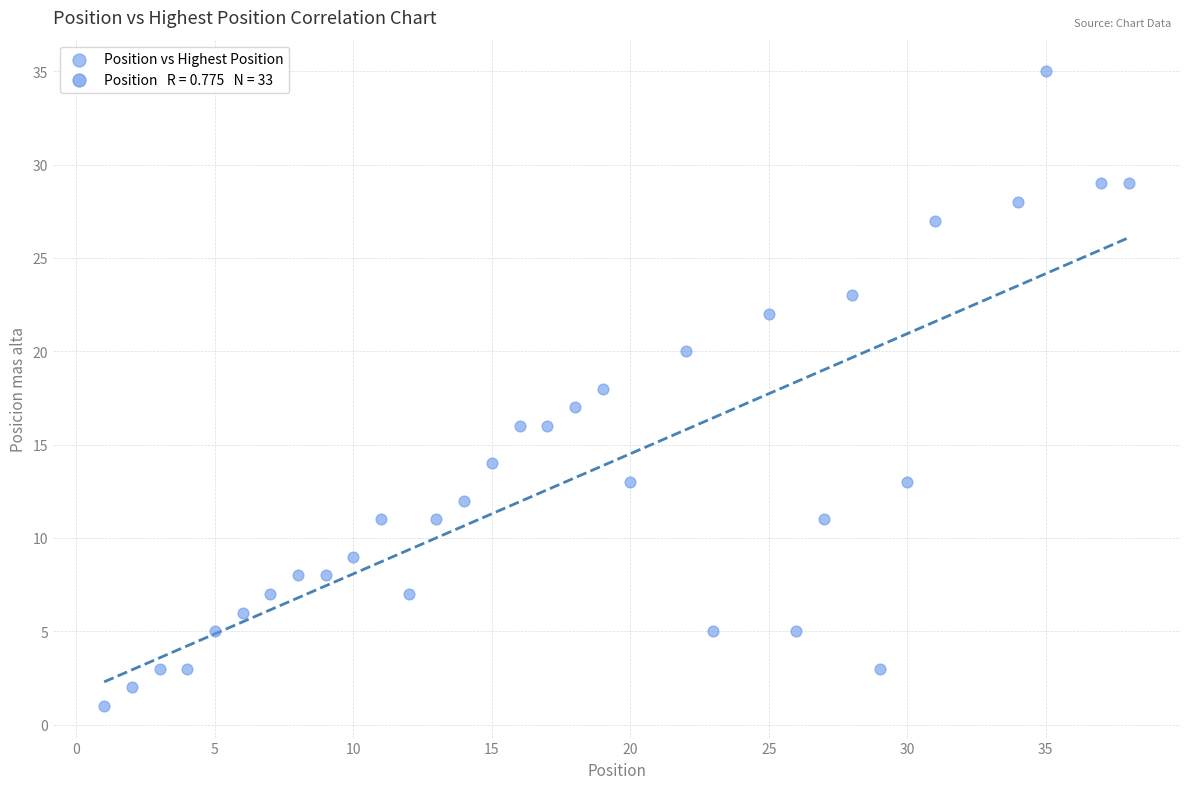

What is the range of X values (max minus min)?

37